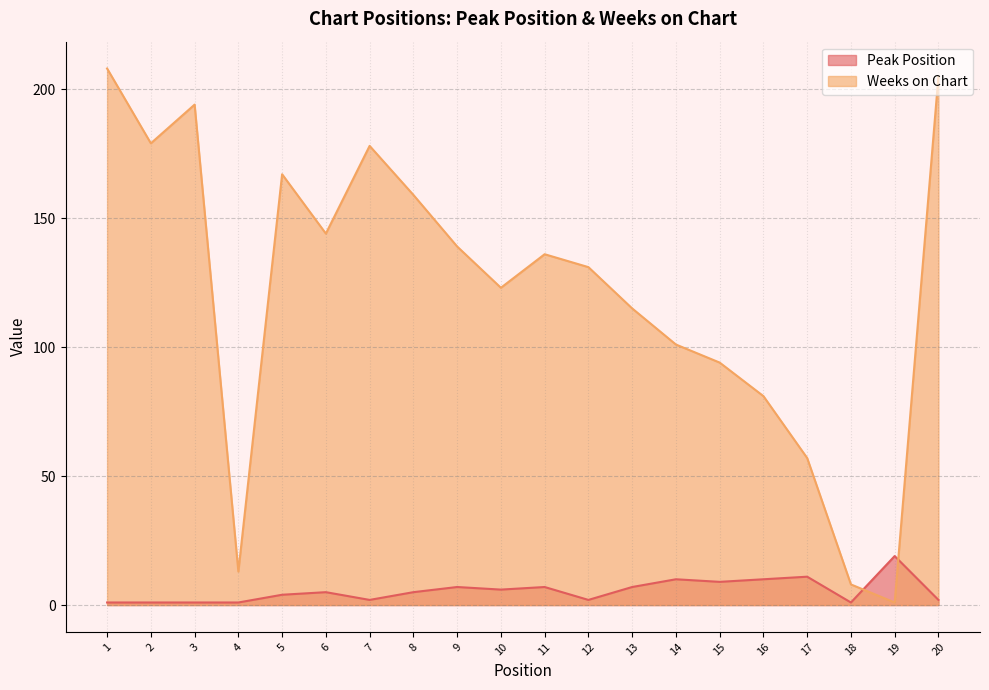

Which category has the highest value across all series?

1